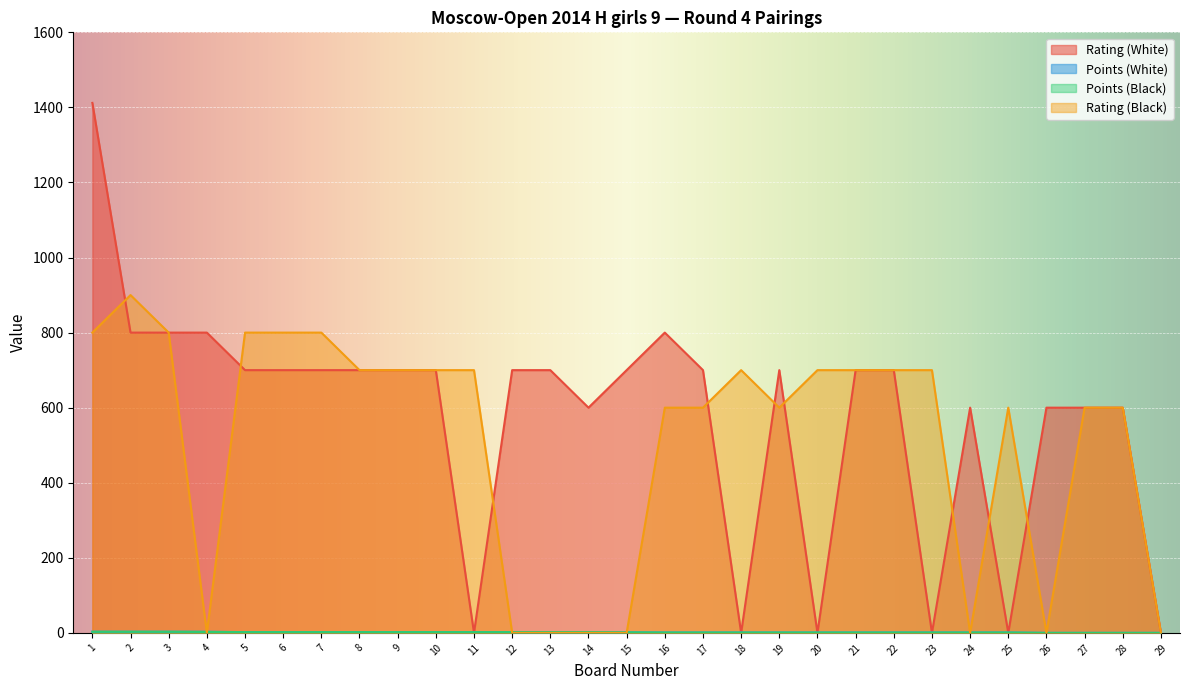

Is it true that Rating (Black) equals 1122.7 at 22?

False